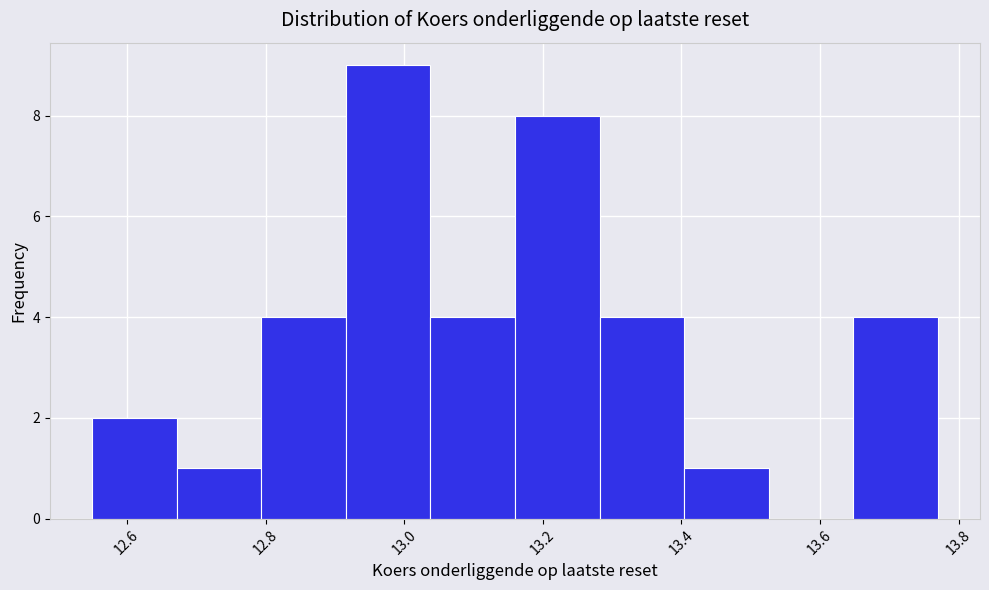

Reading left to right, transcribe this chart: for each bar, give the range it covers on the x-axis and its height. Neither the bar edges nor the heights are printed on the chart, so give them approximately, as read against the axes.

12.550 to 12.672: 2
12.672 to 12.794: 1
12.794 to 12.916: 4
12.916 to 13.038: 9
13.038 to 13.160: 4
13.160 to 13.282: 8
13.282 to 13.404: 4
13.404 to 13.526: 1
13.526 to 13.648: 0
13.648 to 13.770: 4